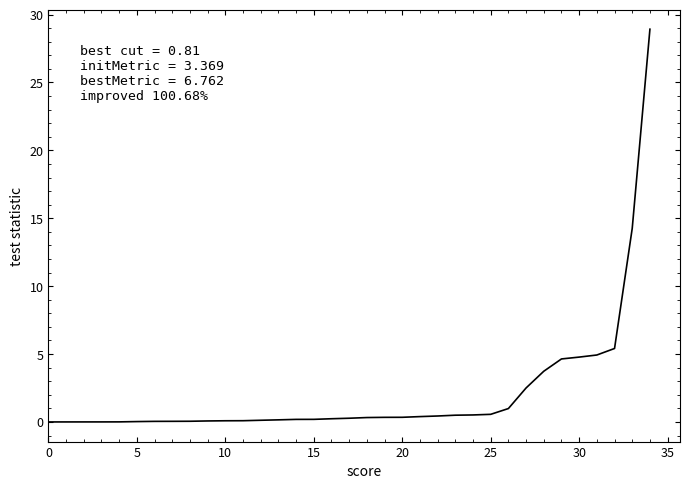

What is the maximum value shown in the chart?

28.9